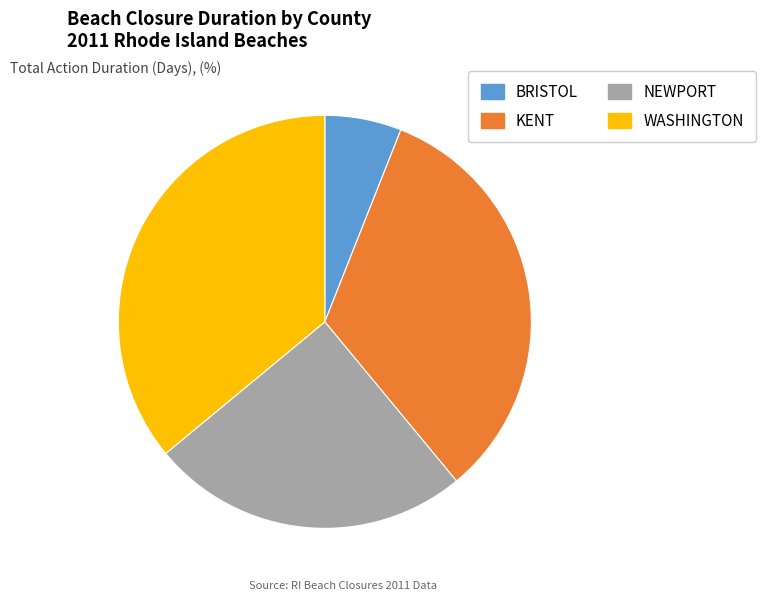

The NEWPORT slice represents 39% of the pie. True or false?

False